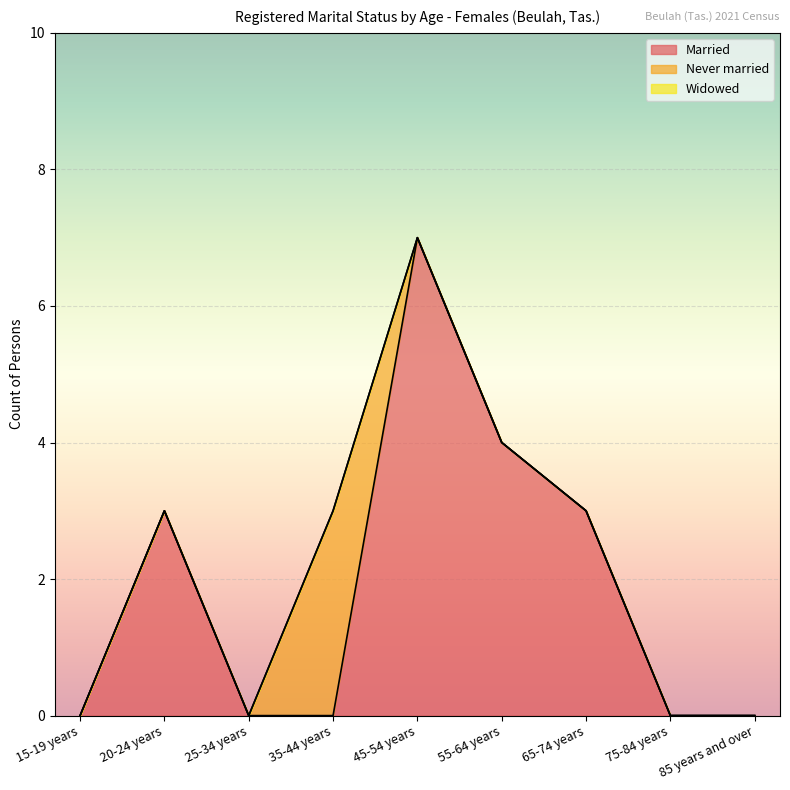

Reading left to right, transcribe all the data shown in this chart.

Married: 0	3	0	0	7	4	3	0	0
Never married: 0	0	0	3	0	0	0	0	0
Widowed: 0	0	0	0	0	0	0	0	0